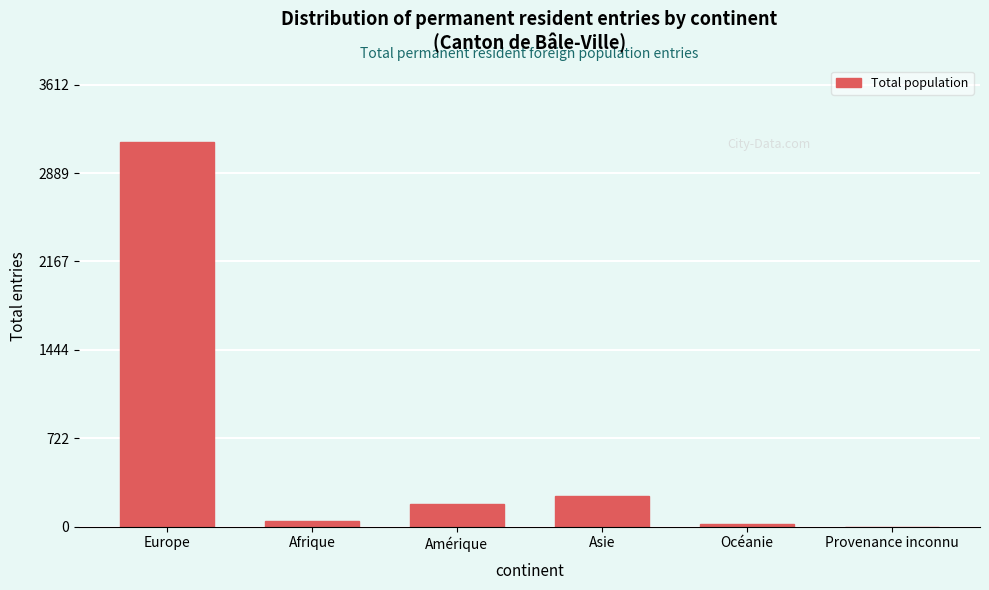

Reading left to right, extract all data points from this chart.

Europe=3141	Afrique=43	Amérique=184	Asie=250	Océanie=19	Provenance inconnu=1